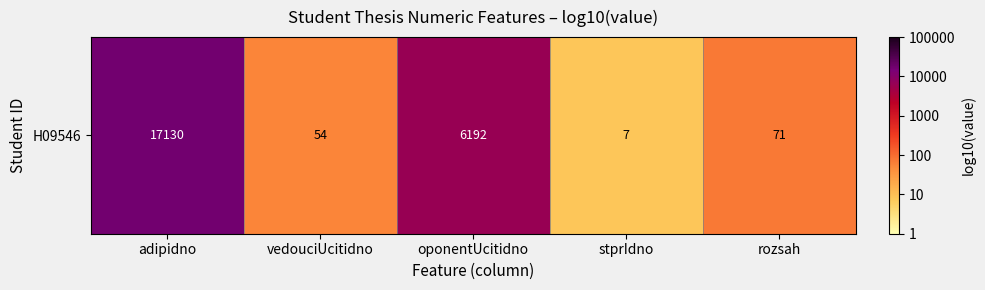

Reading left to right, extract all data points from this chart.

adipidno=4.2	vedouciUcitidno=1.7	oponentUcitidno=3.8	stprIdno=0.9	rozsah=1.9